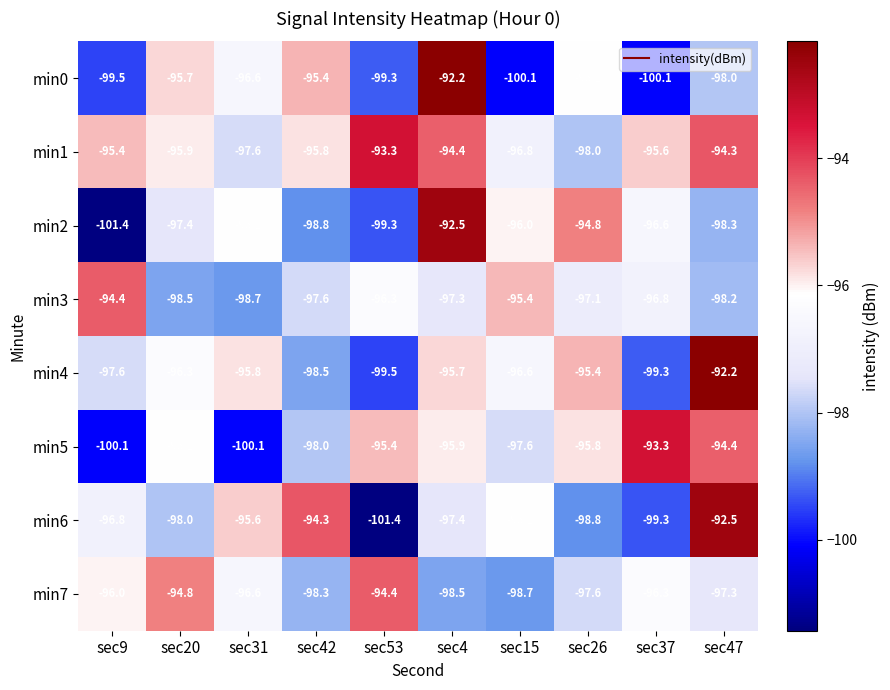

Which series has the largest total across all categories?

min1